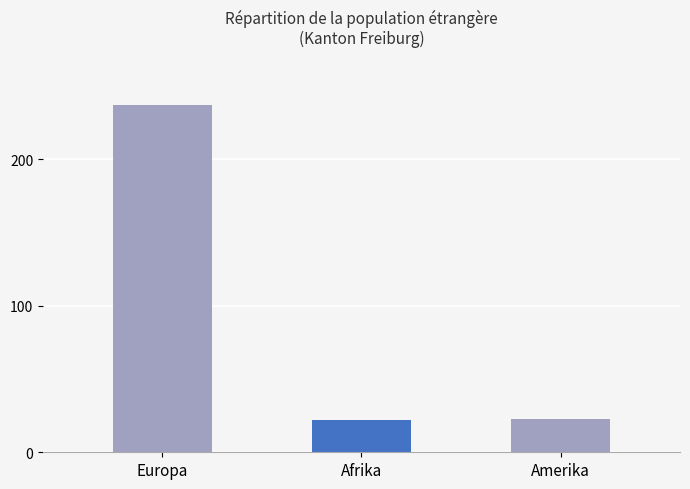

What is the sum of the values at Europa and Amerika?

260